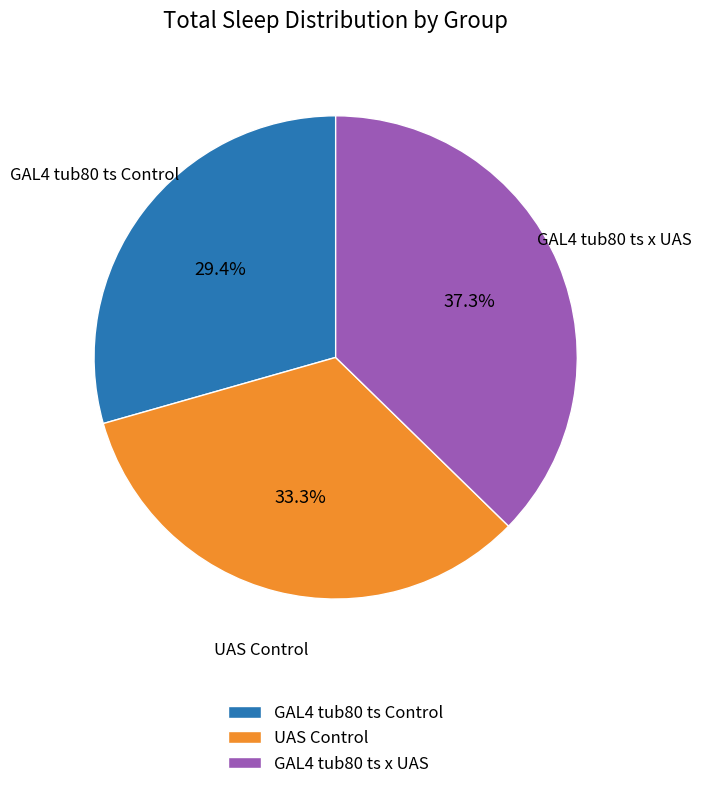

Between GAL4 tub80 ts x UAS and UAS Control, which is larger?

GAL4 tub80 ts x UAS